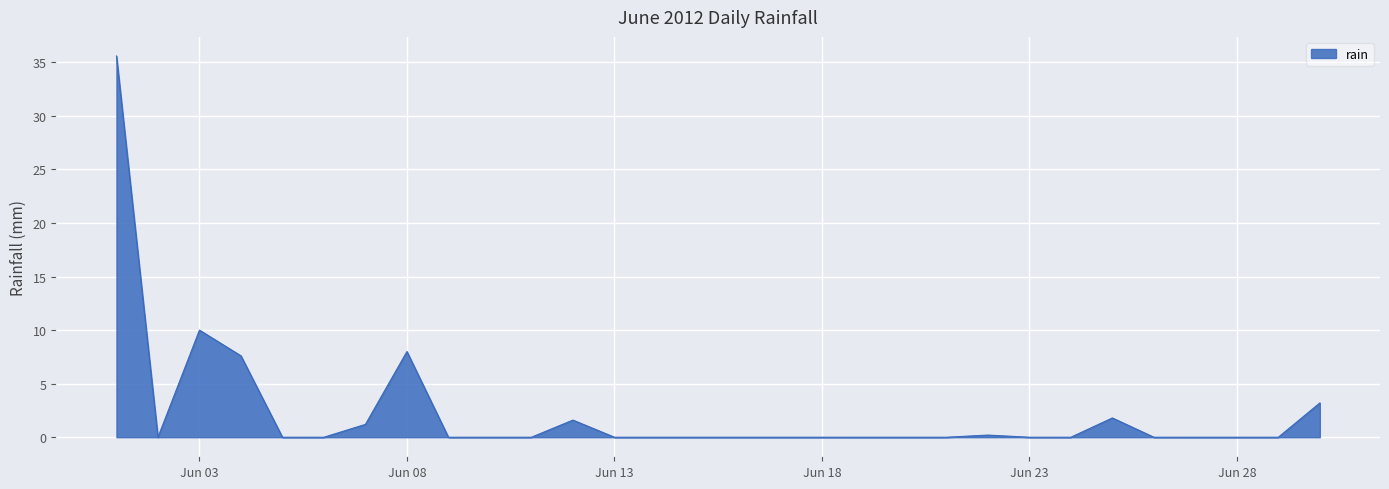

What is the maximum value shown in the chart?

35.6